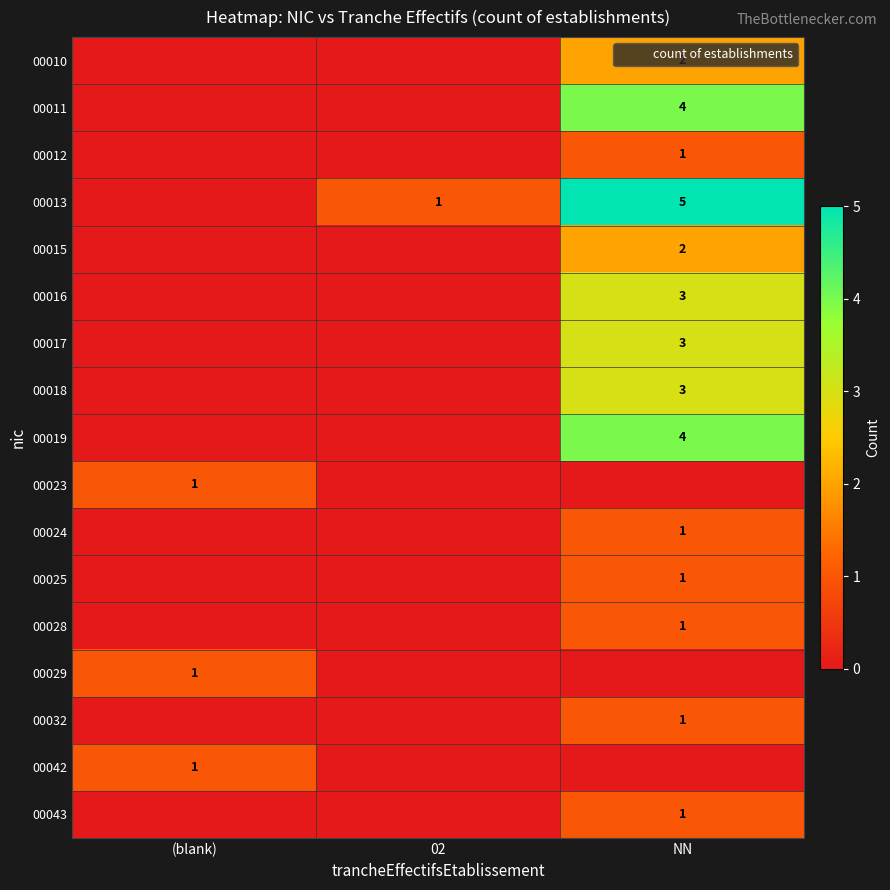

The value of 00024 at 02 is -1. True or false?

False